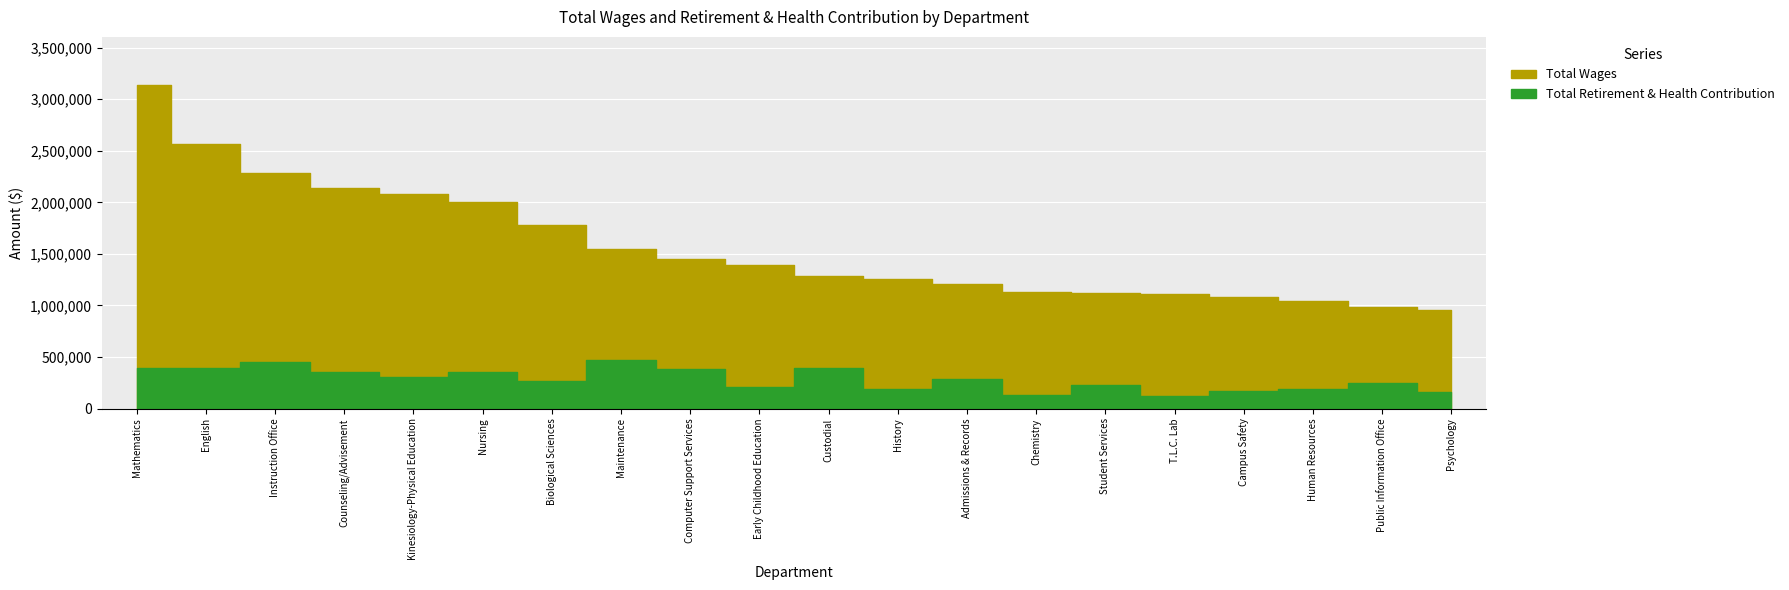

What is the greatest value displayed?

3134024